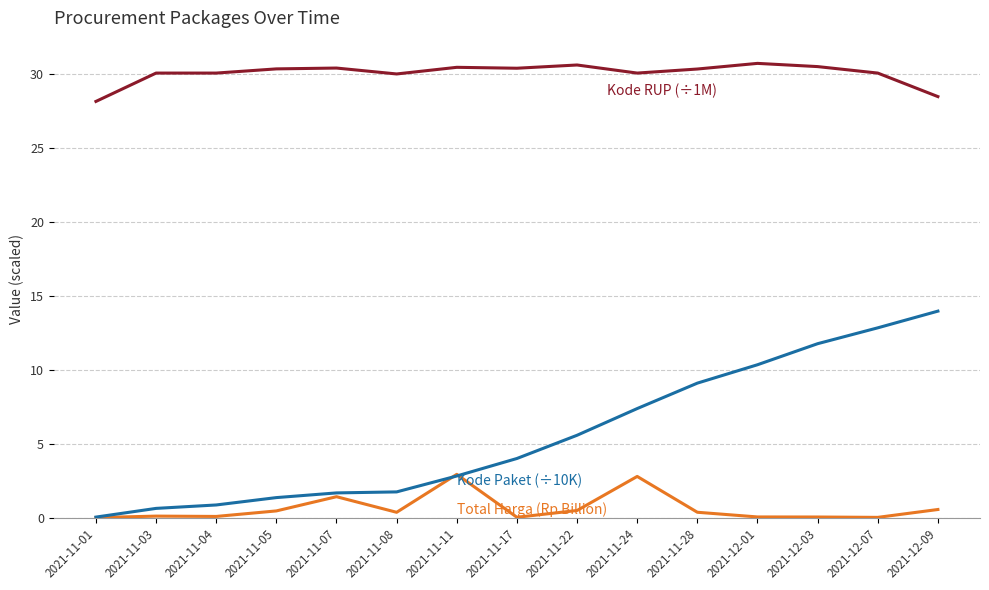

What is the spread (max minus min) of values at 2021-11-11?

27.7